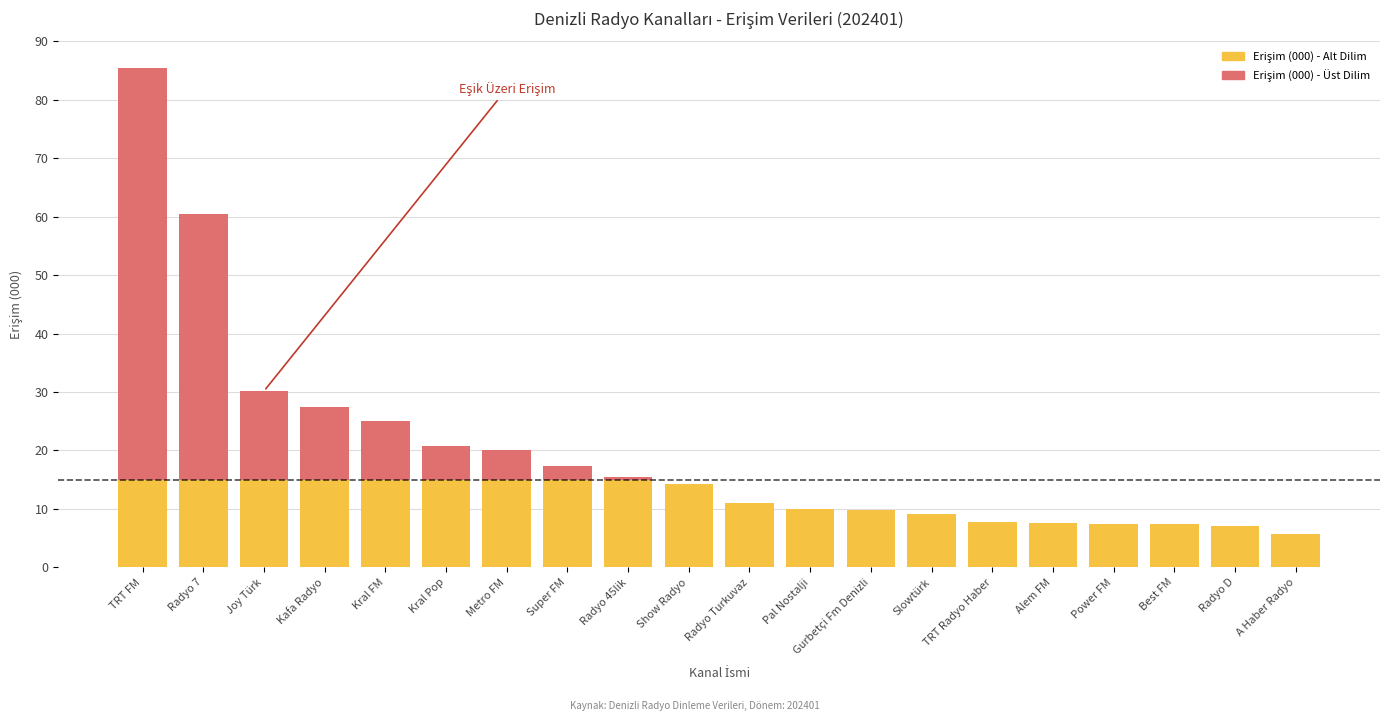

What is the label of the 2nd bar from the left?

Radyo 7